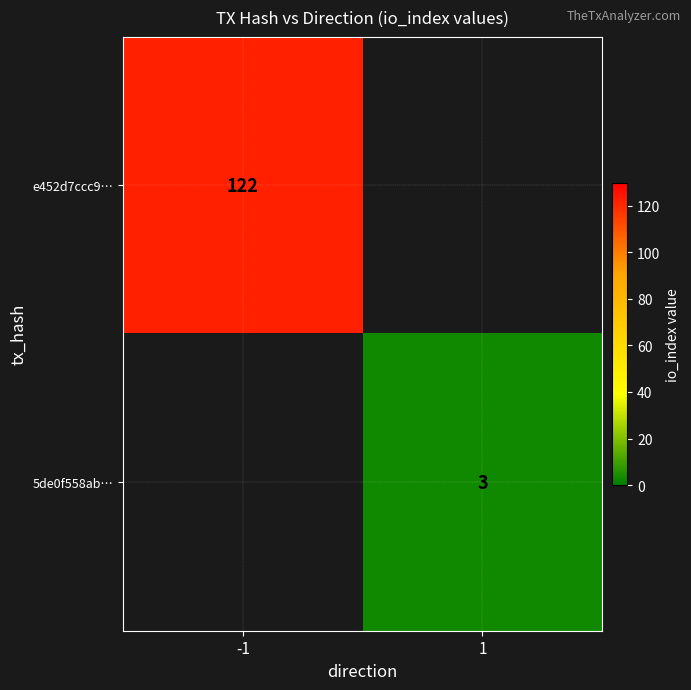

The e452d7ccc9… series shows 201 at -1. True or false?

False